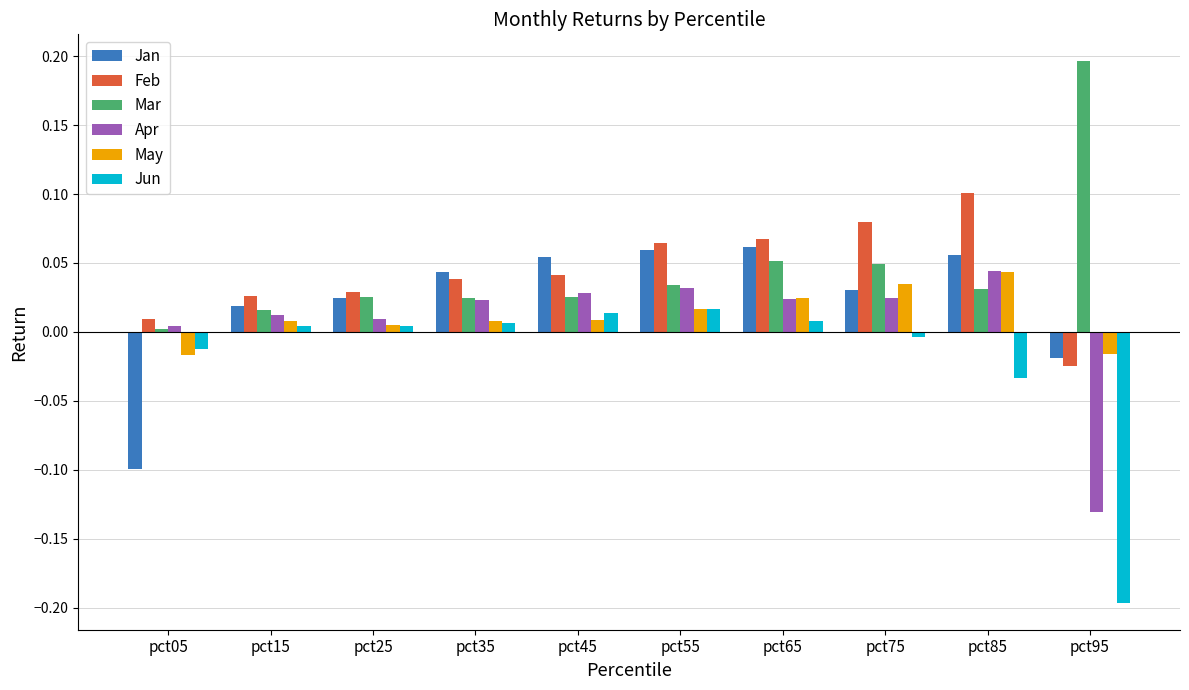

How many bars are there in total?

60